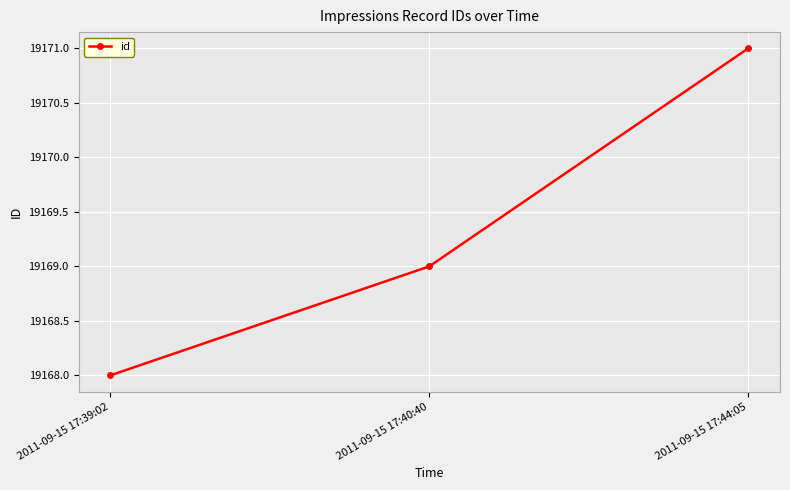

Read the value at 2011-09-15 17:39:02.

19168